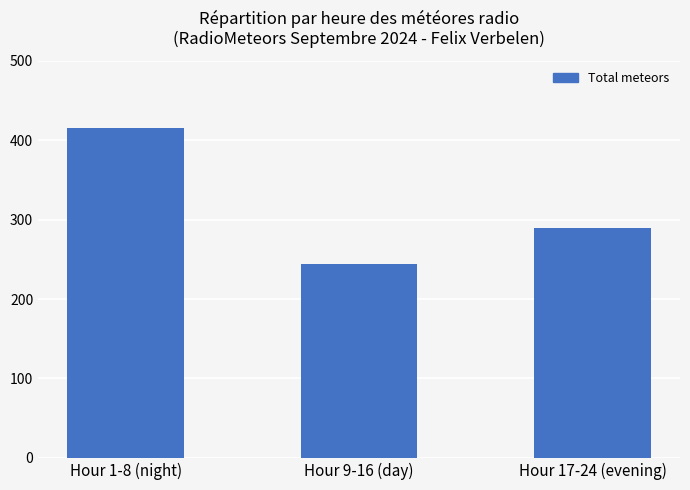

Which label corresponds to the largest value in the chart?

Hour 1-8 (night)